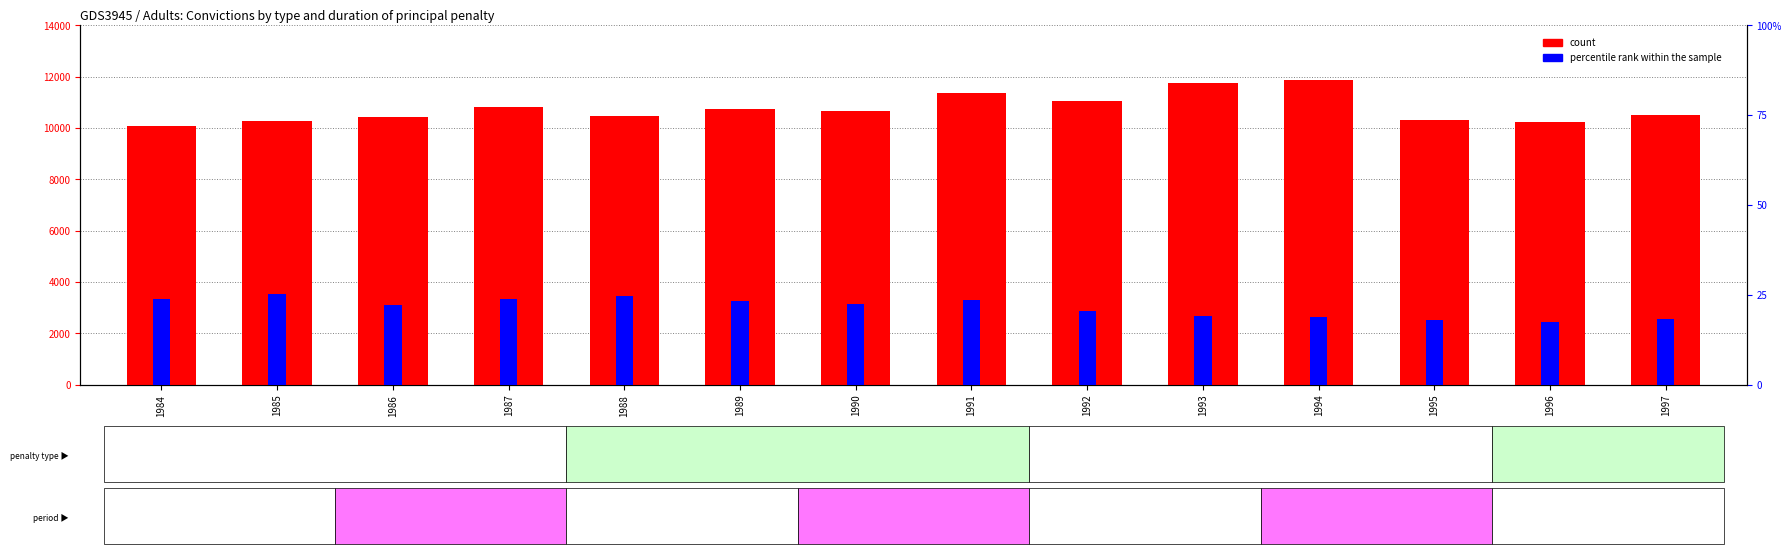

The count series shows 3960.6 at 1989. True or false?

False